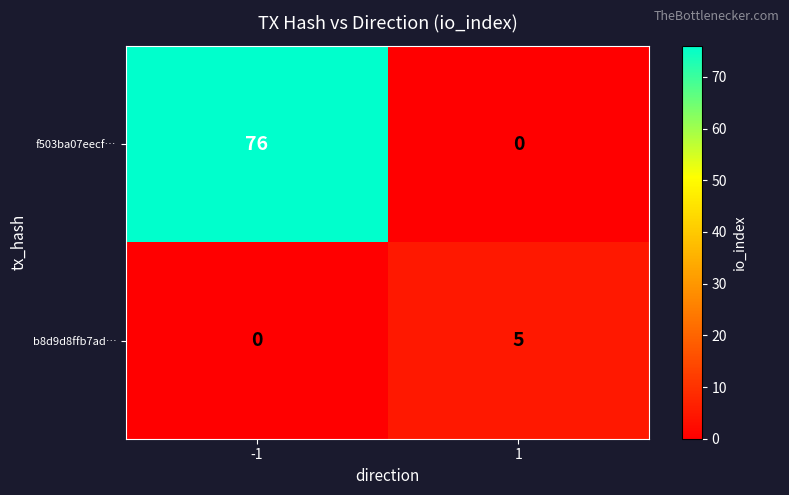

Which series has the largest total across all categories?

f503ba07eecf…